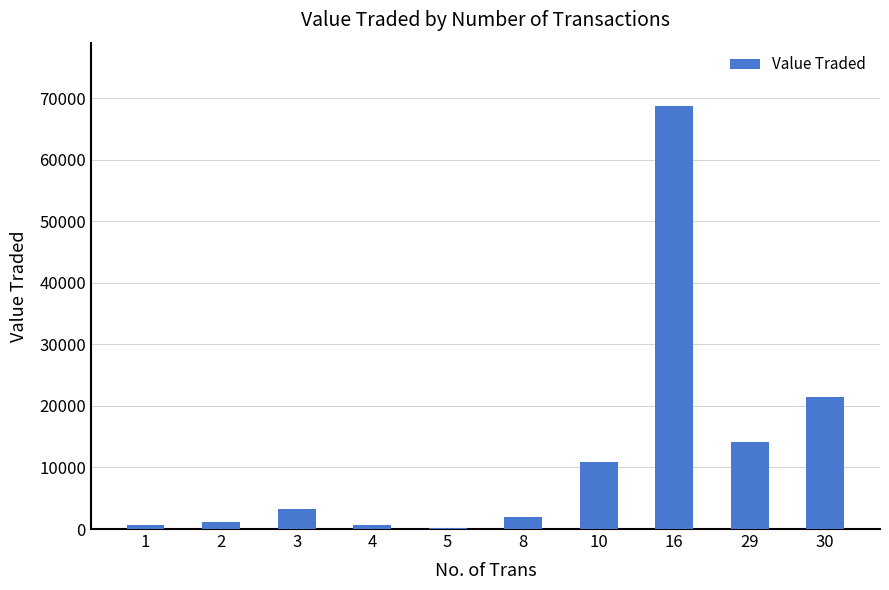

What is the sum of the values at 16 and 8?

70667